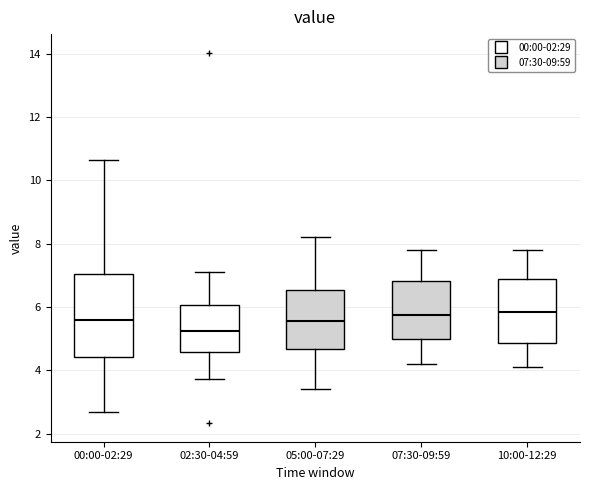

Which box's median line is the lowest?

02:30-04:59